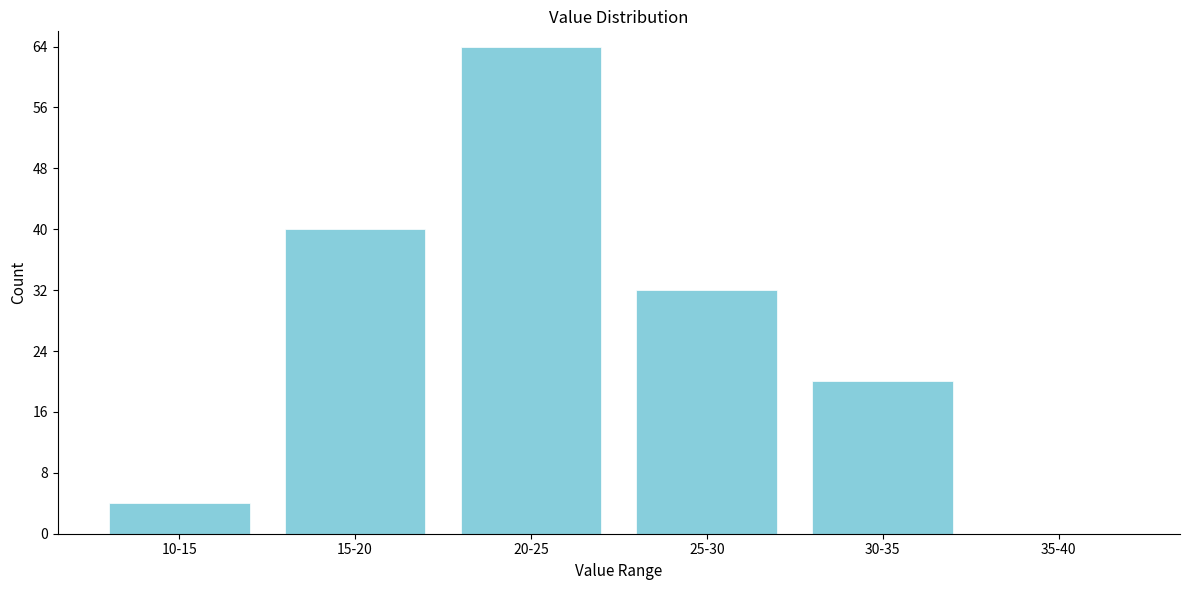

Reading left to right, what are all the values shown in this chart?

10-15=4	15-20=40	20-25=64	25-30=32	30-35=20	35-40=0